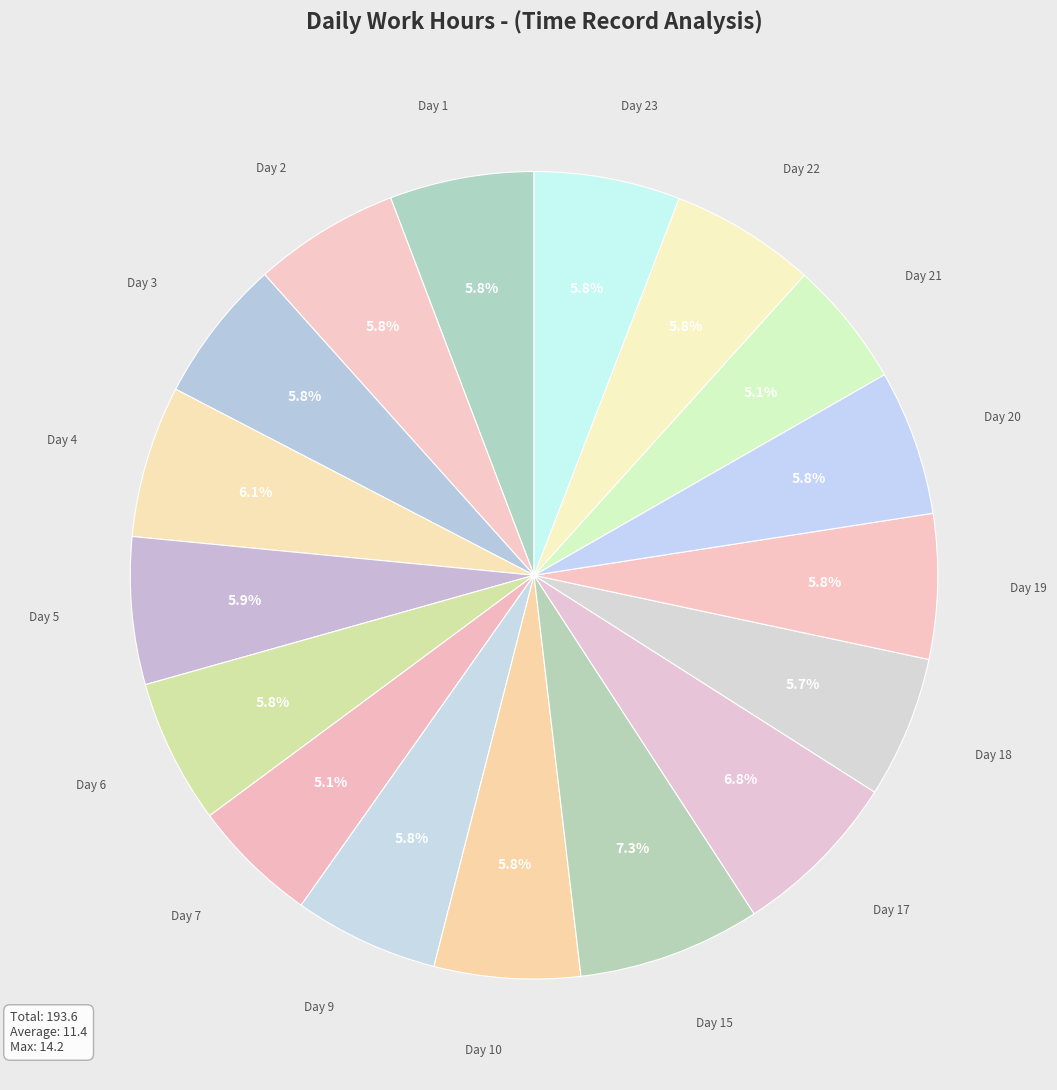

To the nearest percent, what portion does Day 18 represent?

6%